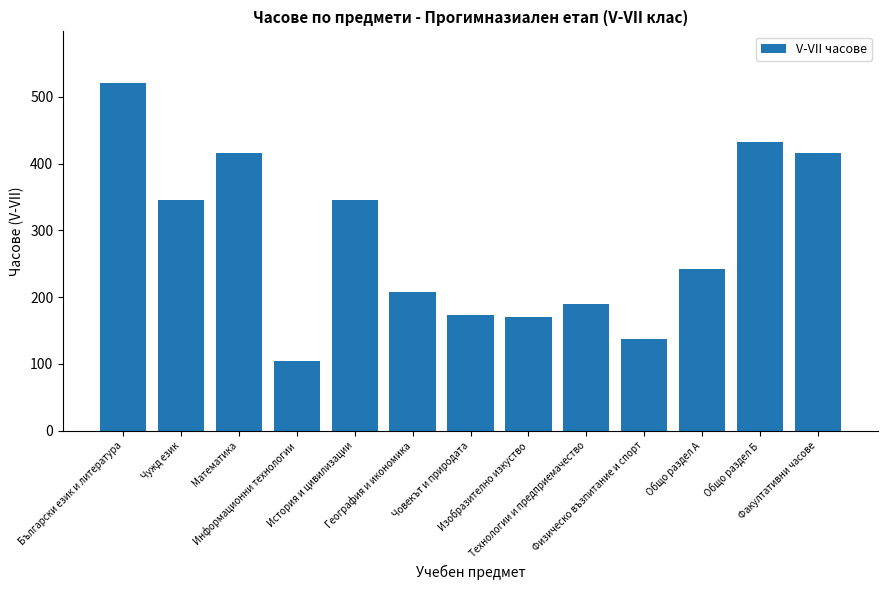

Between Информационни технологии and География и икономика, which is larger?

География и икономика